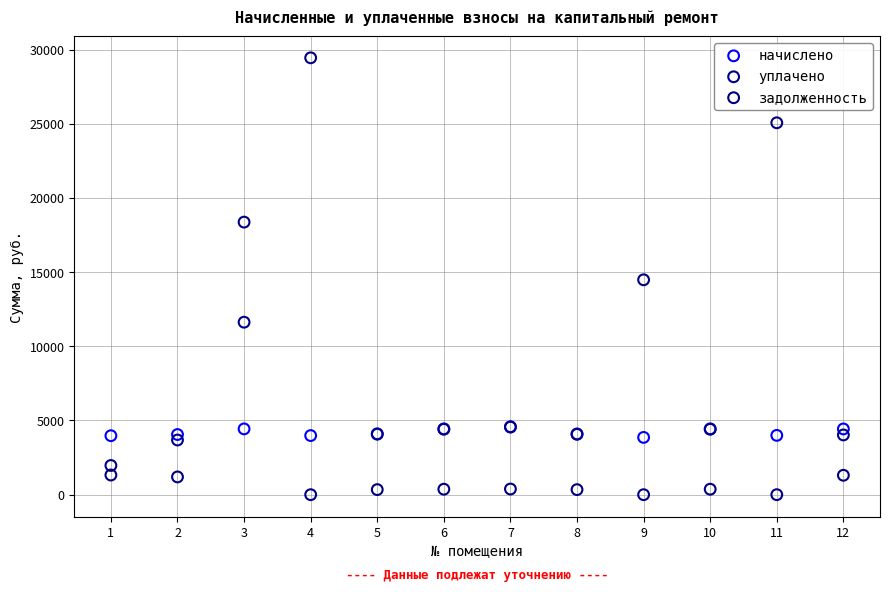

In the задолженность series, what Y value is closest to 14890?

14481.7